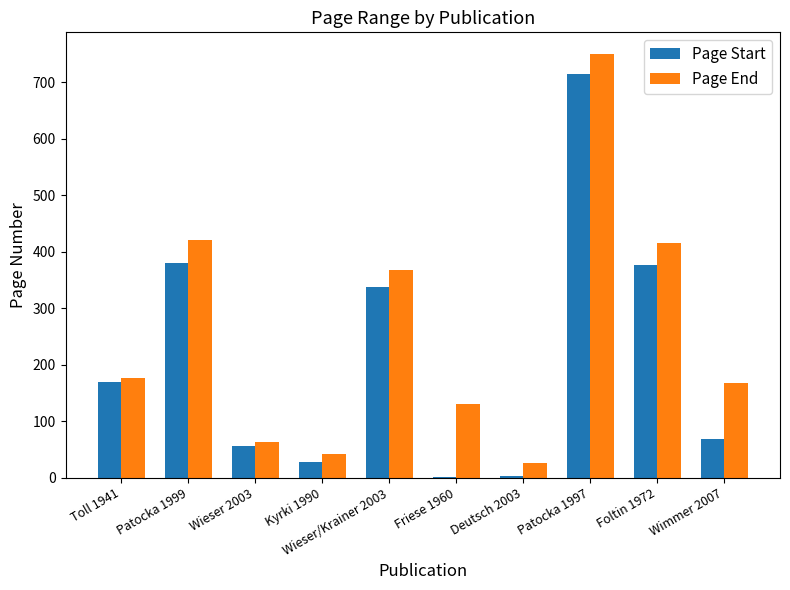

Is it true that Page End equals 82 at Wimmer 2007?

False